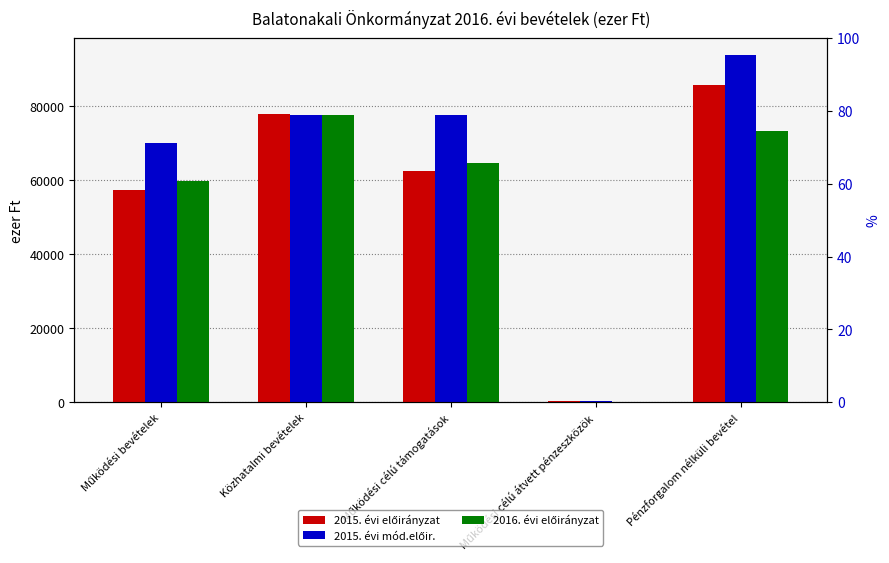

At which category does the chart reach its peak across all series?

Pénzforgalom nélküli bevétel